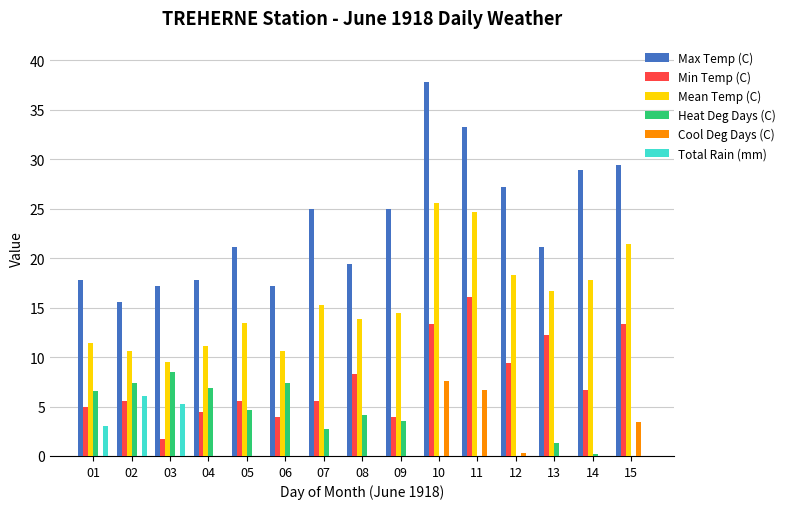

Reading right to left, extract all data points from this chart.

Max Temp (C): 29.4	28.9	21.1	27.2	33.3	37.8	25.0	19.4	25.0	17.2	21.1	17.8	17.2	15.6	17.8
Min Temp (C): 13.3	6.7	12.2	9.4	16.1	13.3	3.9	8.3	5.6	3.9	5.6	4.4	1.7	5.6	5.0
Mean Temp (C): 21.4	17.8	16.7	18.3	24.7	25.6	14.5	13.9	15.3	10.6	13.4	11.1	9.5	10.6	11.4
Heat Deg Days (C): 0.0	0.2	1.3	0.0	0.0	0.0	3.5	4.1	2.7	7.4	4.6	6.9	8.5	7.4	6.6
Cool Deg Days (C): 3.4	0.0	0.0	0.3	6.7	7.6	0.0	0.0	0.0	0.0	0.0	0.0	0.0	0.0	0.0
Total Rain (mm): 0.0	0.0	0.0	0.0	0.0	0.0	0.0	0.0	0.0	0.0	0.0	0.0	5.3	6.1	3.0